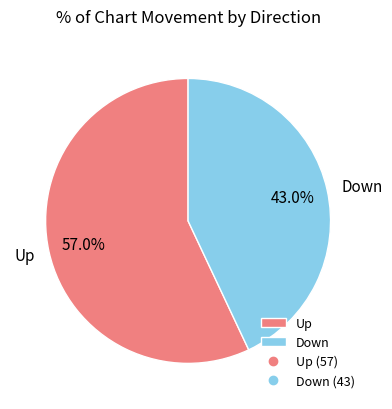

Which slice is the smallest?

Down